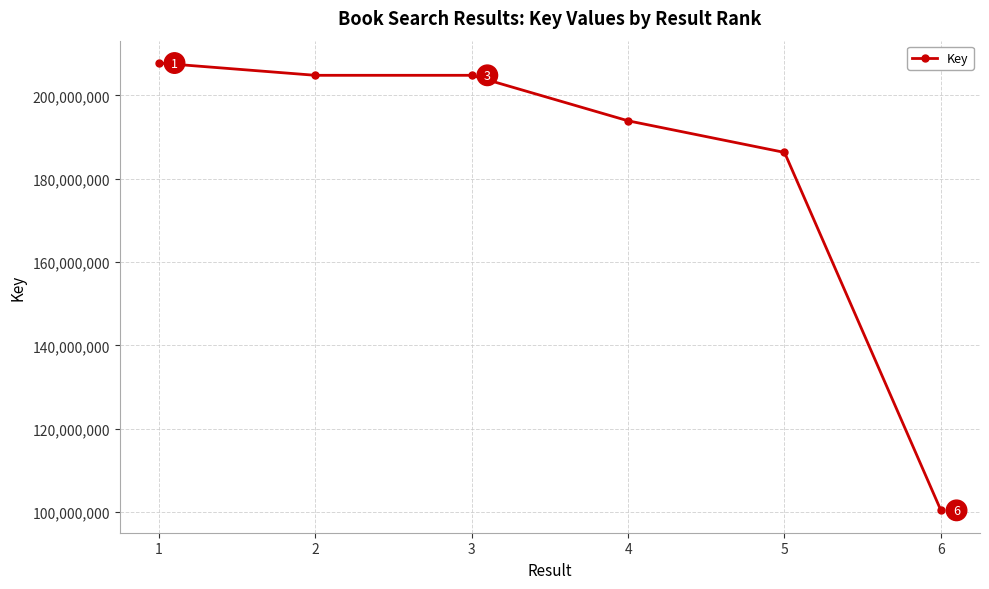

The chart shows a value of 32773935 at 6. True or false?

False